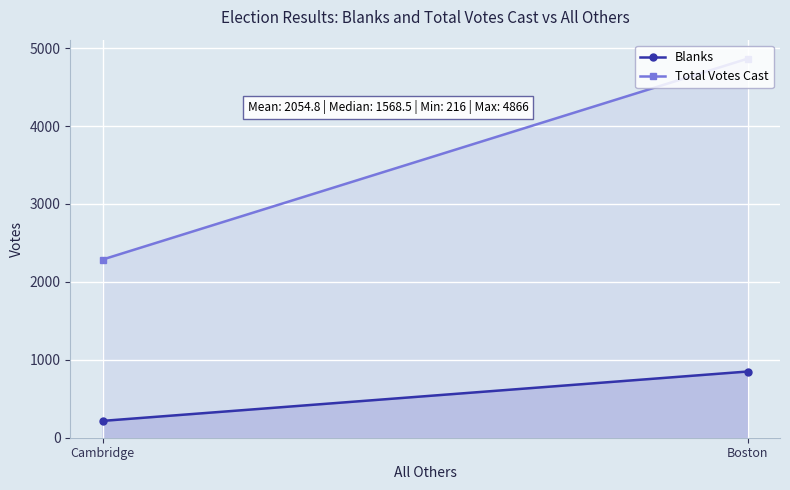

List the series in order of their overall mean, highest first.

Total Votes Cast, Blanks